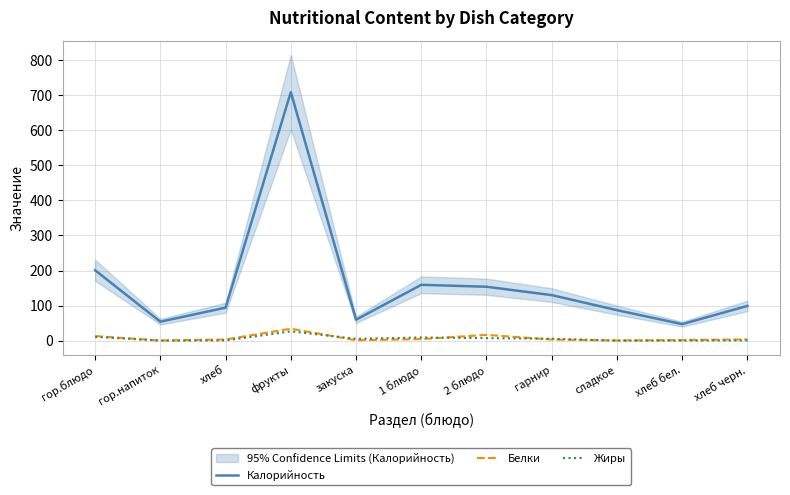

What is the label of the 1st point from the right?

хлеб черн.